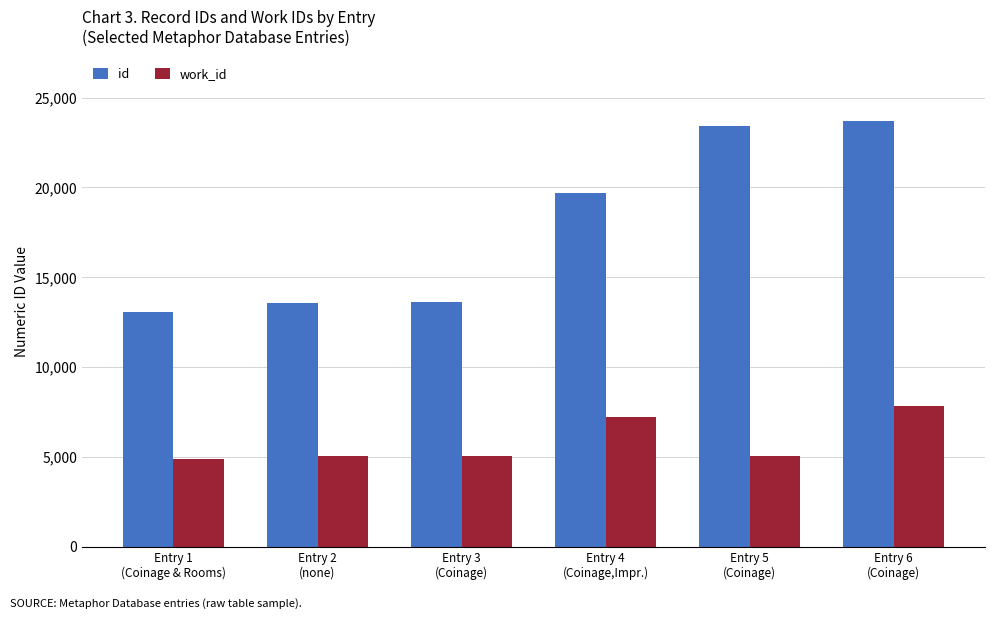

Which series has the largest total across all categories?

id